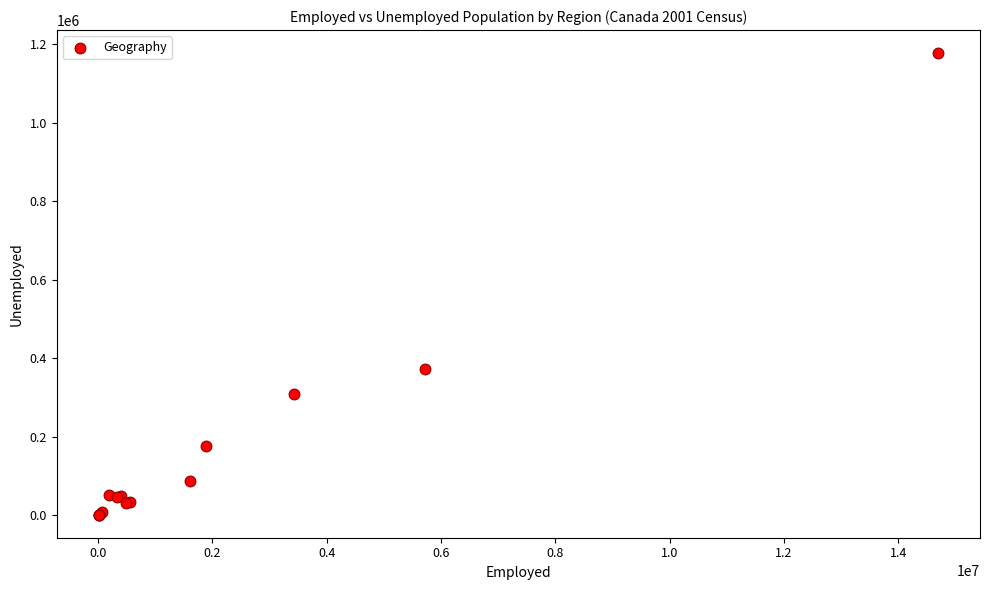

What Y value in the scatter plot is closest to 589455?

372915